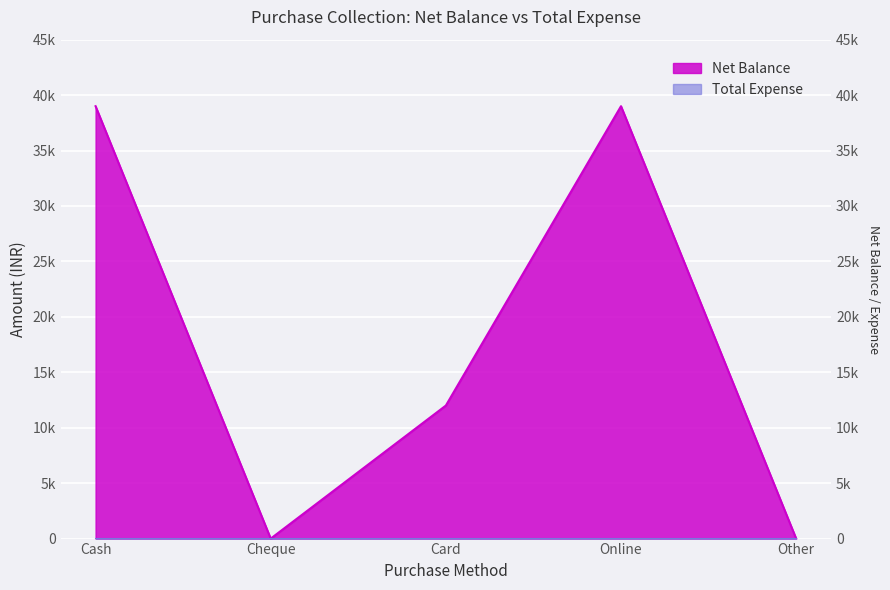

At which category does the data reach its first local peak?

Online